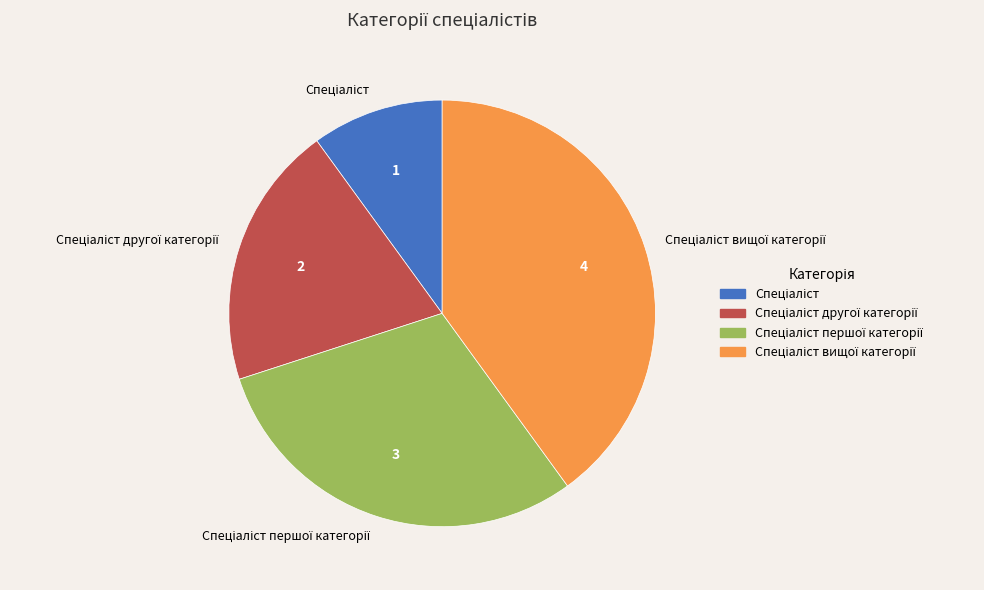

Does any single category account for the majority?

No